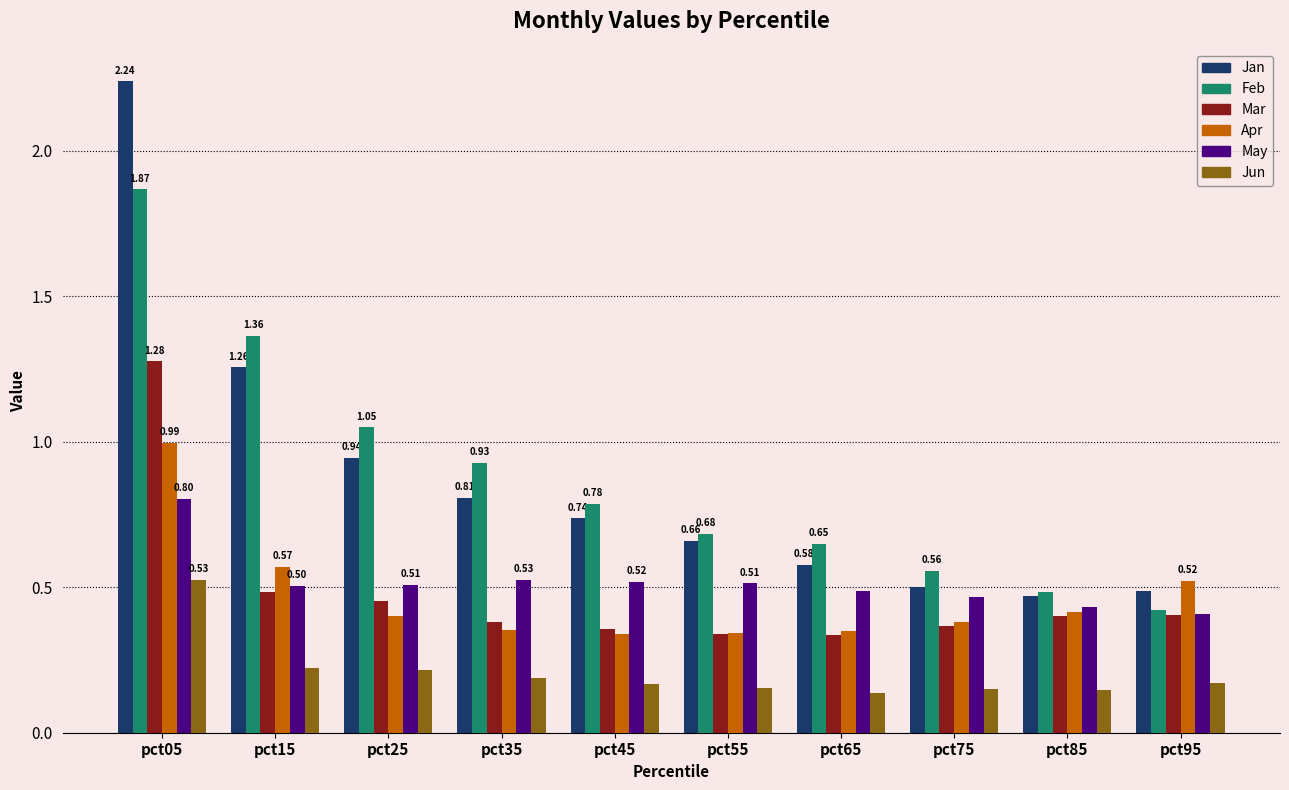

Which series has the widest spread of values?

Jan